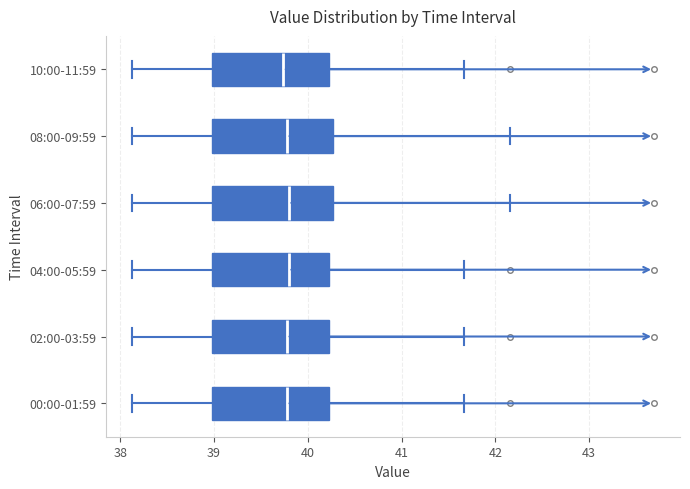

Reading bottom to top, read every box against the x-axis: the position of its median line, the range the box covers, and the ends of its whiskers. The values are not printed on the chart, so give them approximately, as read against the axis.

00:00-01:59: median 39.8, box 39.0 to 40.2, whiskers 38.1 to 41.7
02:00-03:59: median 39.8, box 39.0 to 40.2, whiskers 38.1 to 41.7
04:00-05:59: median 39.8, box 39.0 to 40.2, whiskers 38.1 to 41.7
06:00-07:59: median 39.8, box 39.0 to 40.3, whiskers 38.1 to 42.2
08:00-09:59: median 39.8, box 39.0 to 40.3, whiskers 38.1 to 42.2
10:00-11:59: median 39.7, box 39.0 to 40.2, whiskers 38.1 to 41.7